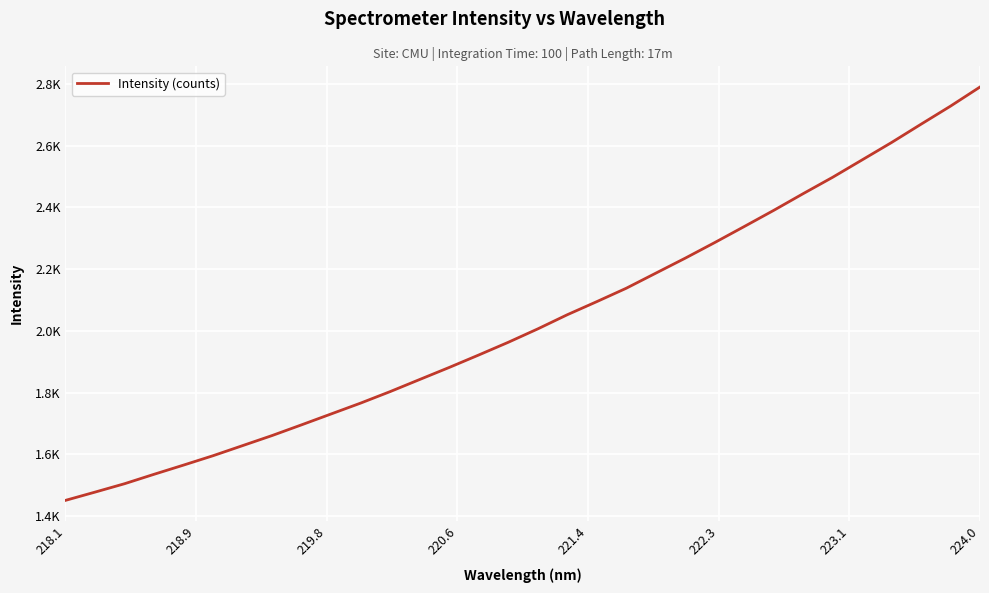

Does the chart display data point markers on the line(s)?

No